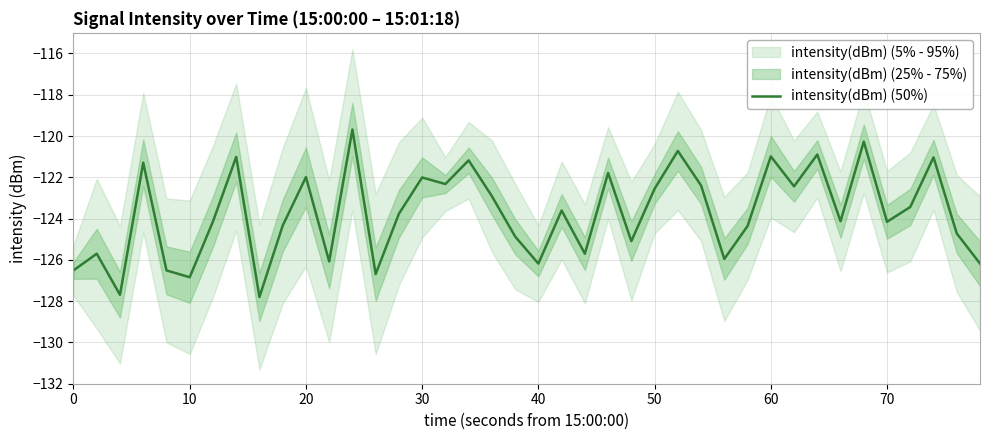

The intensity(dBm) (50%) series shows -122.0 at 20. True or false?

True